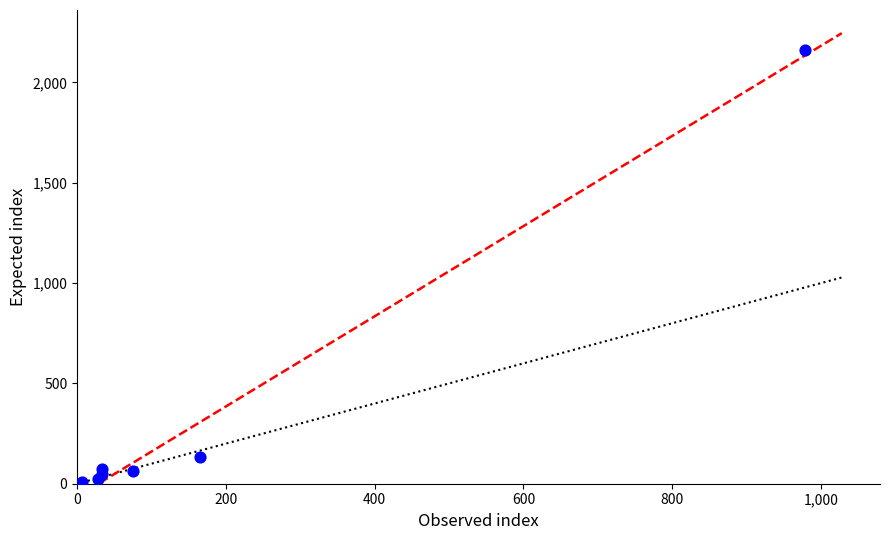

What Y value in the scatter plot is closest to 1085?

135.4